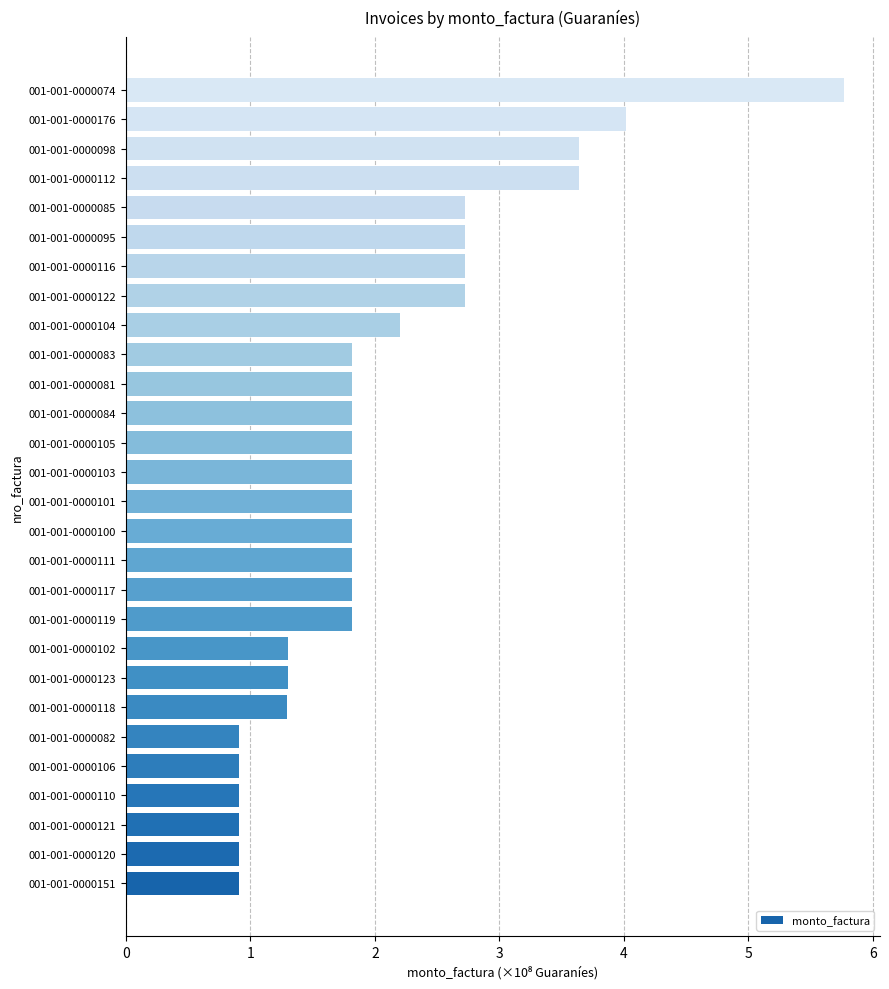

Approximately how many times larger is the value at 001-001-0000084 compared to 001-001-0000098?

0.5